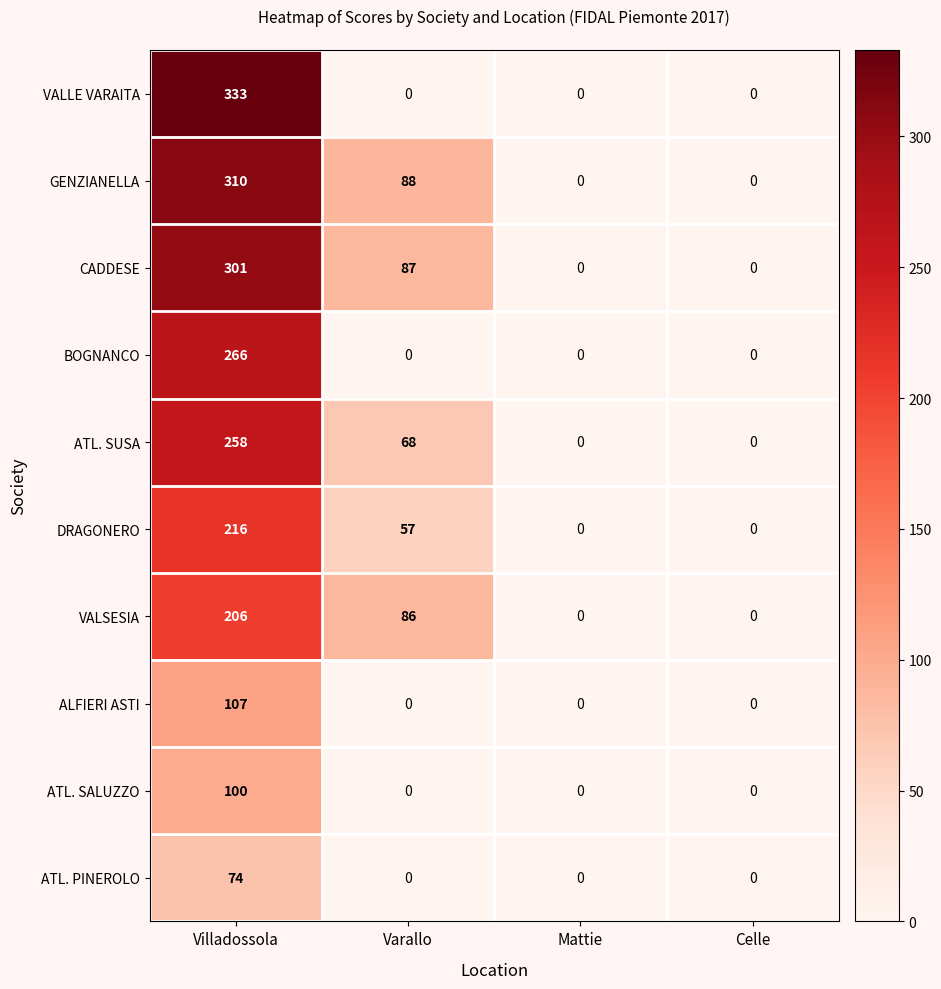

Read the BOGNANCO value at Villadossola.

266